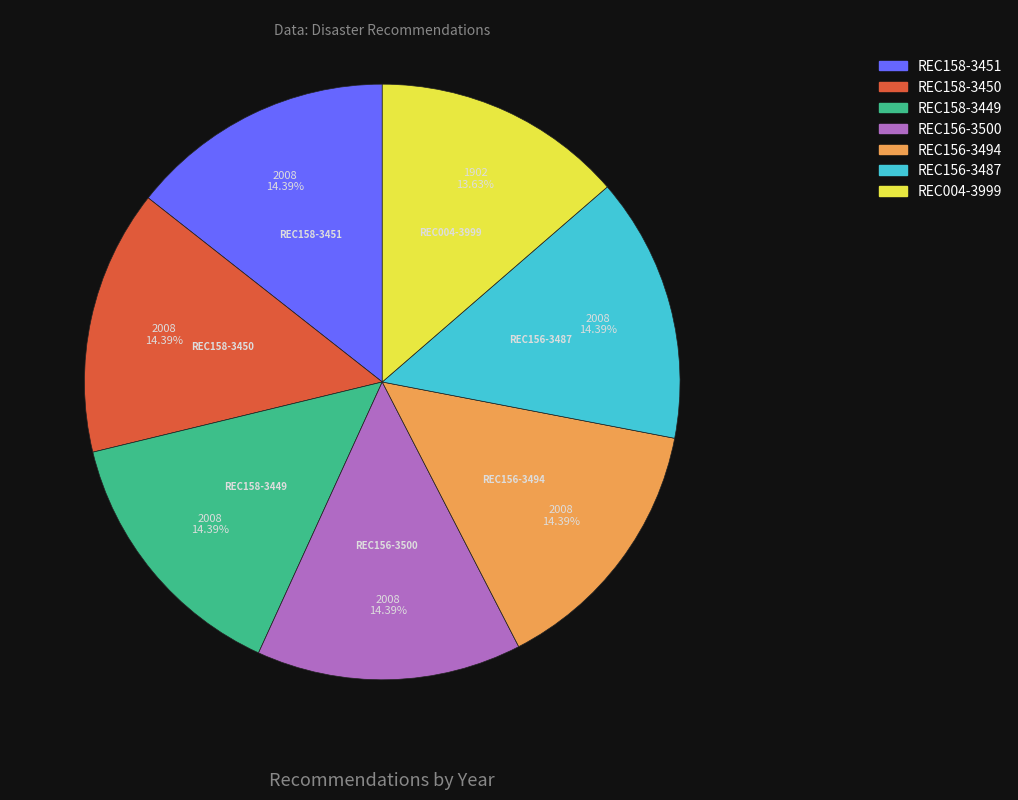

Does REC158-3450 account for over 50% of the chart?

No